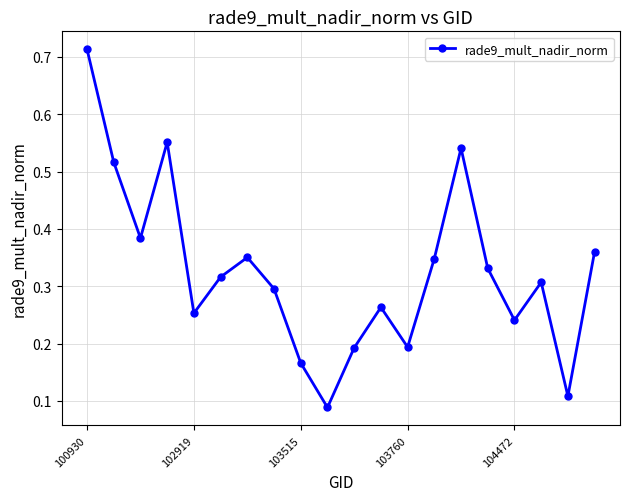

True or false: there are more than 0 points higher than both neighbors.

True